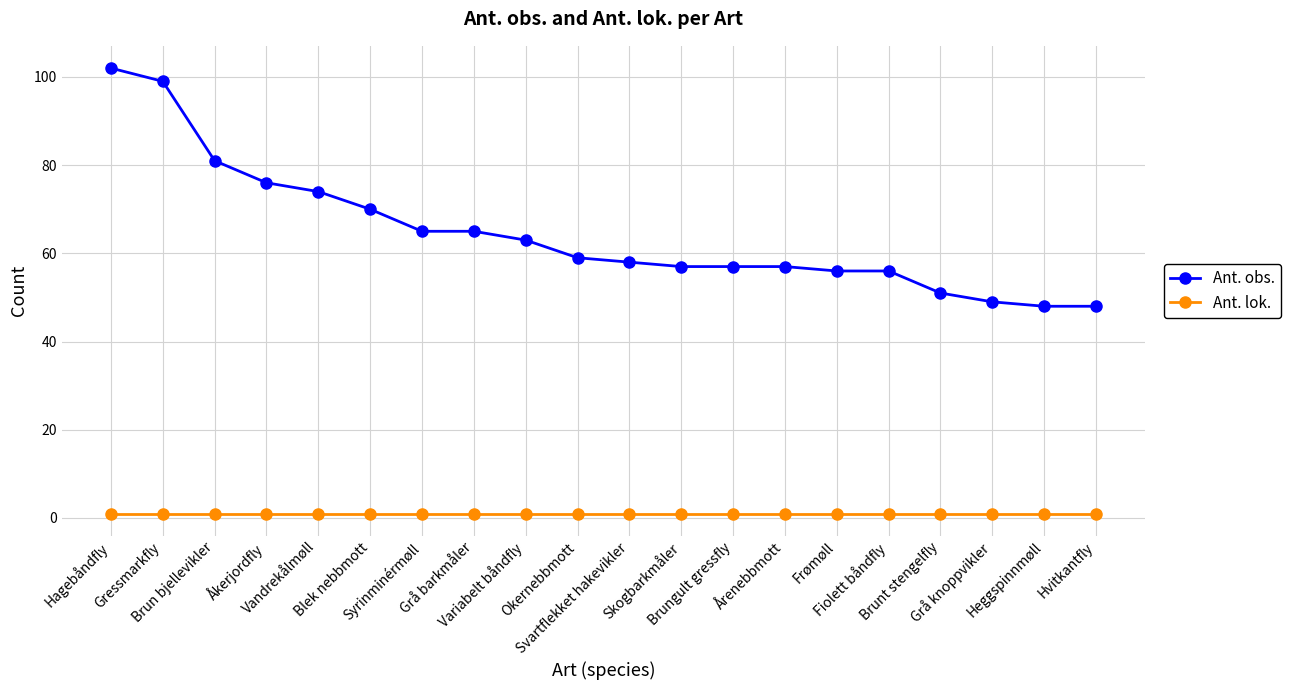

What is the difference between the second highest and second lowest values in the Ant. obs. series?

51